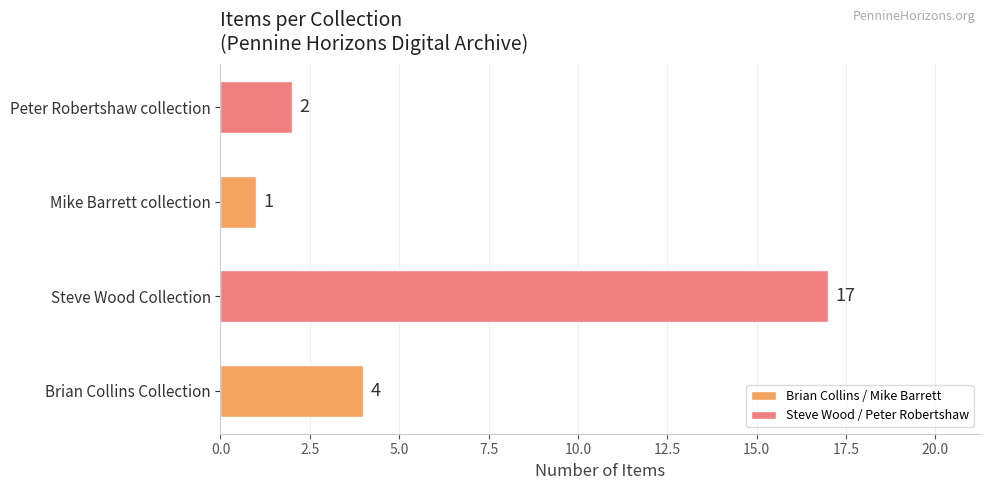

What is the difference between the second highest and minimum values?

3